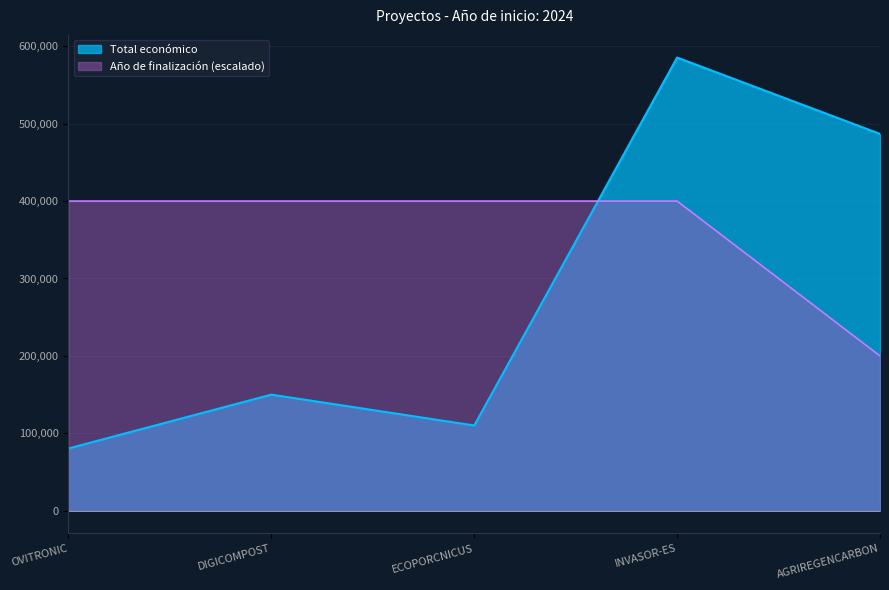

At which label does Total económico reach its minimum?

OVITRONIC